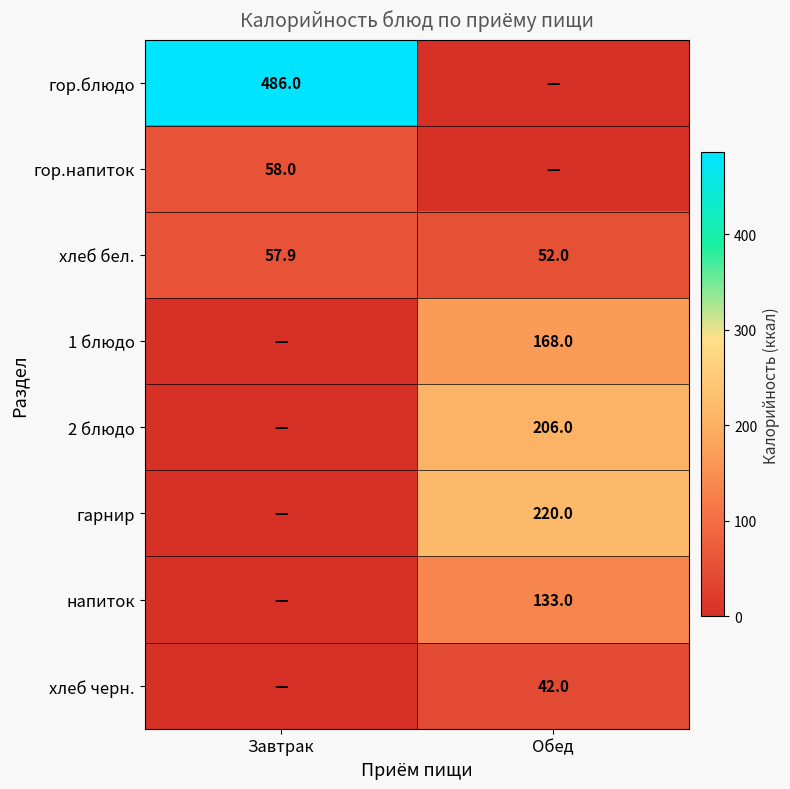

The 1 блюдо series shows 283.0 at Обед. True or false?

False